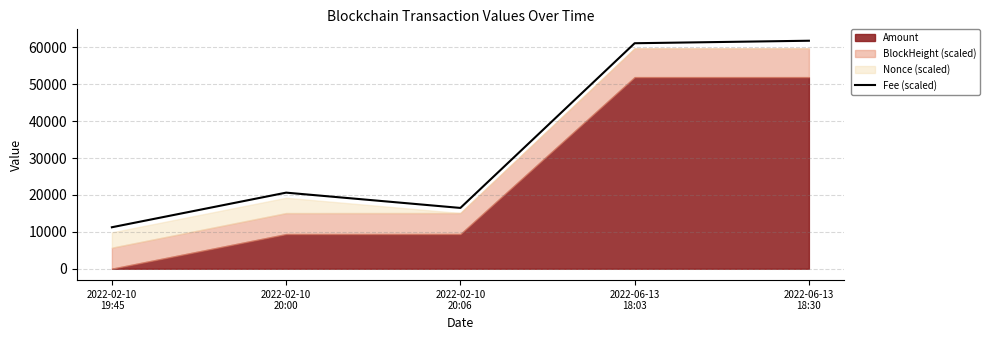

Reading left to right, what are all the values shown in this chart?

2022-02-10
19:45=11244.4	2022-02-10
20:00=20632.8	2022-02-10
20:06=16486.4	2022-06-13
18:03=61152.5	2022-06-13
18:30=61831.1